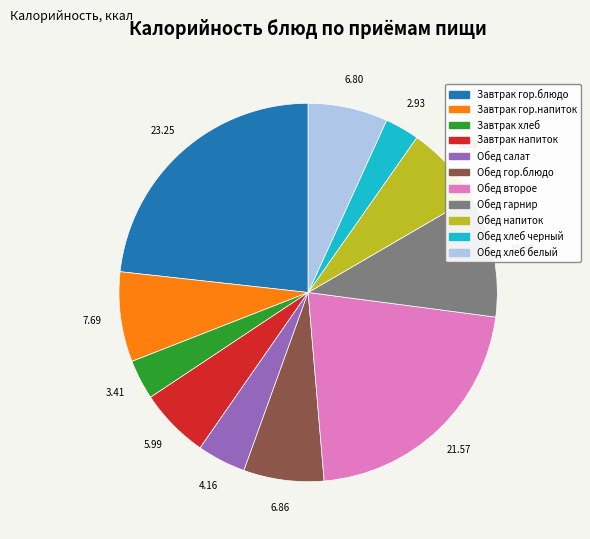

Is it true that Обед салат is 4% of the pie?

True